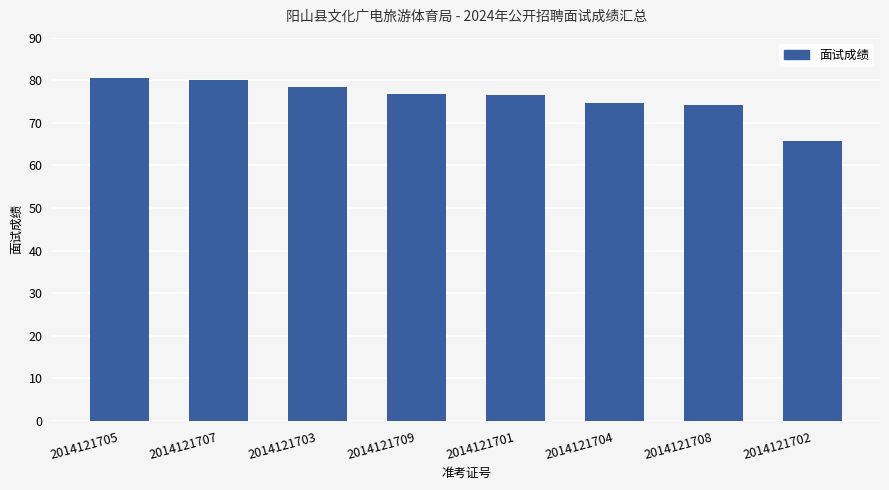

At which category does the chart reach its minimum across all series?

2014121702